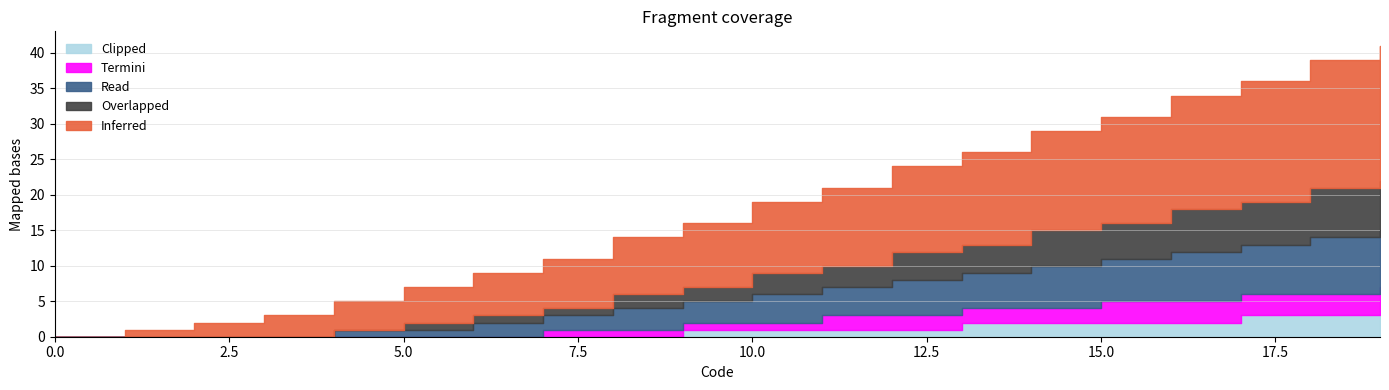

What are all the series names shown in the legend?

Inferred, Overlapped, Read, Termini, Clipped